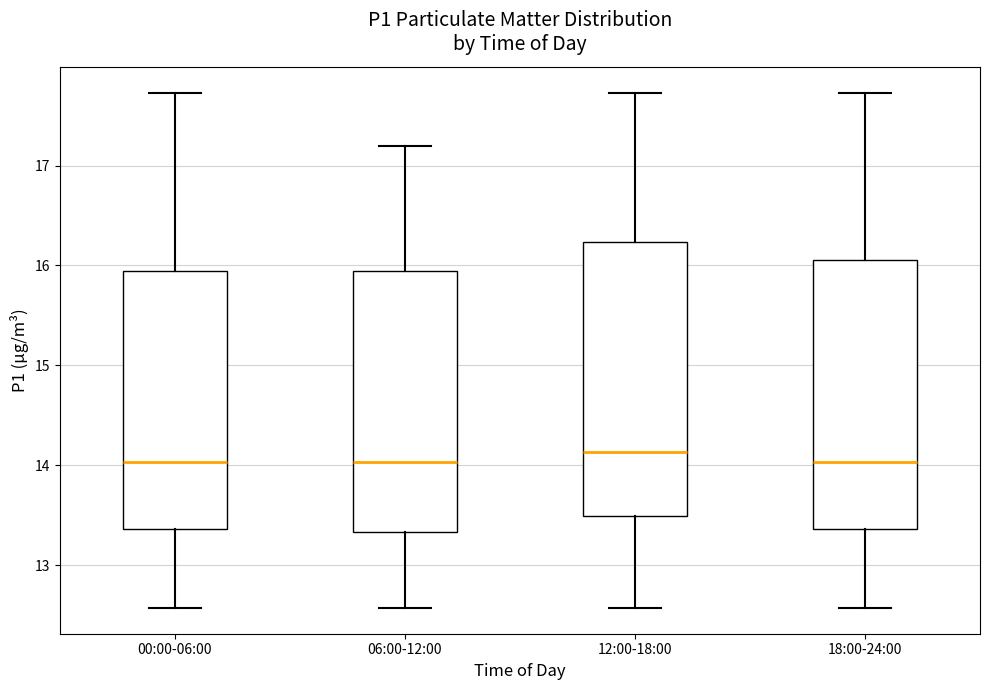

Reading left to right, read every box against the y-axis: the position of its median line, the range the box covers, and the ends of its whiskers. The values are not printed on the chart, so give them approximately, as read against the axis.

00:00-06:00: median 14.0, box 13.4 to 15.9, whiskers 12.6 to 17.7
06:00-12:00: median 14.0, box 13.3 to 15.9, whiskers 12.6 to 17.2
12:00-18:00: median 14.1, box 13.5 to 16.2, whiskers 12.6 to 17.7
18:00-24:00: median 14.0, box 13.4 to 16.1, whiskers 12.6 to 17.7